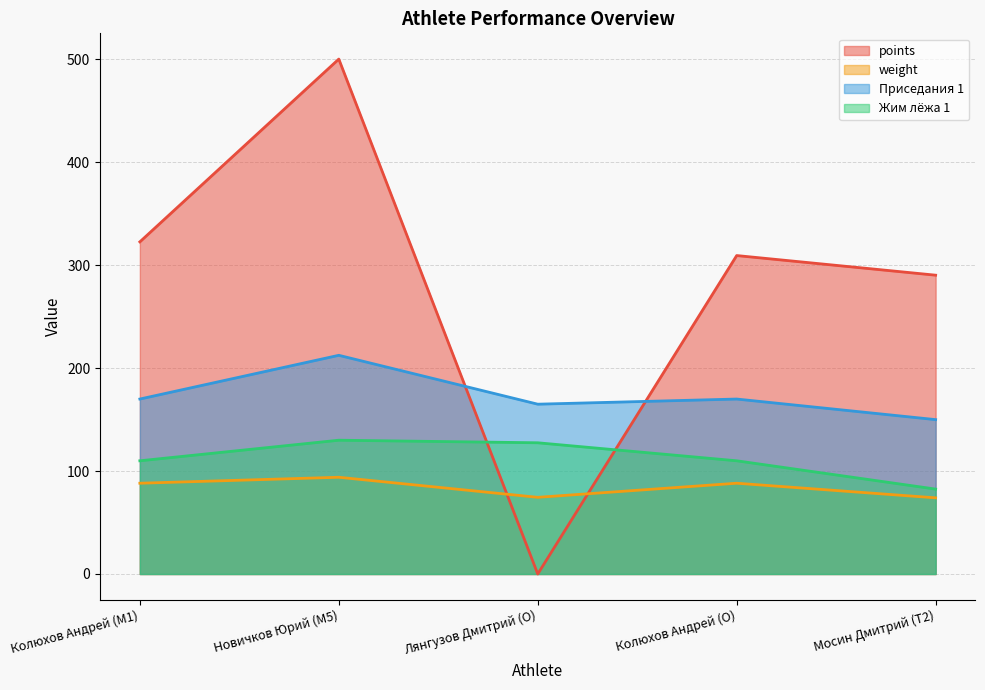

How many values in the Жим лёжа 1 series exceed 110?

2